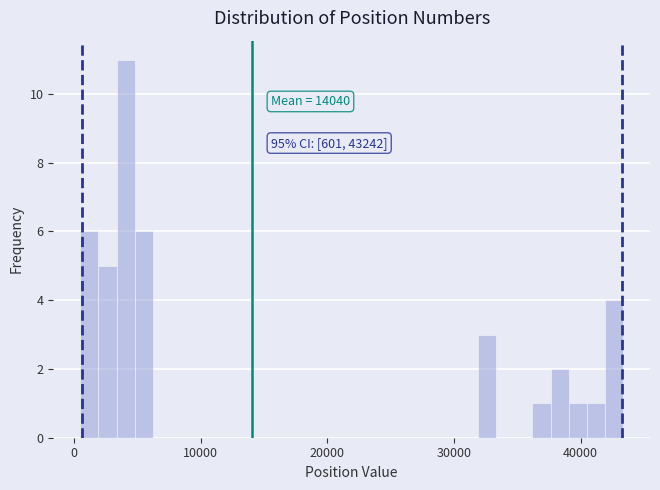

Read against the x-axis, roughly where is the centre of the tallest bar?

4000